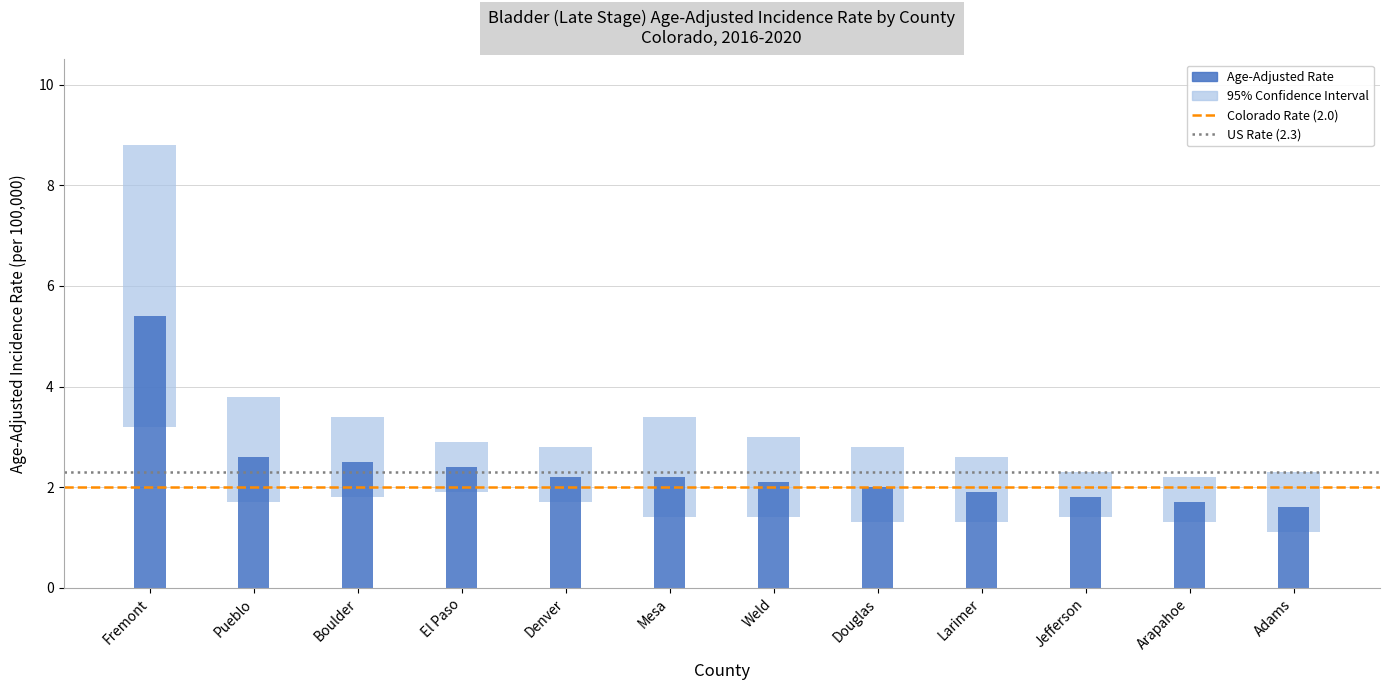

The value of Colorado Rate (2.0) at Fremont is 2.6. True or false?

False